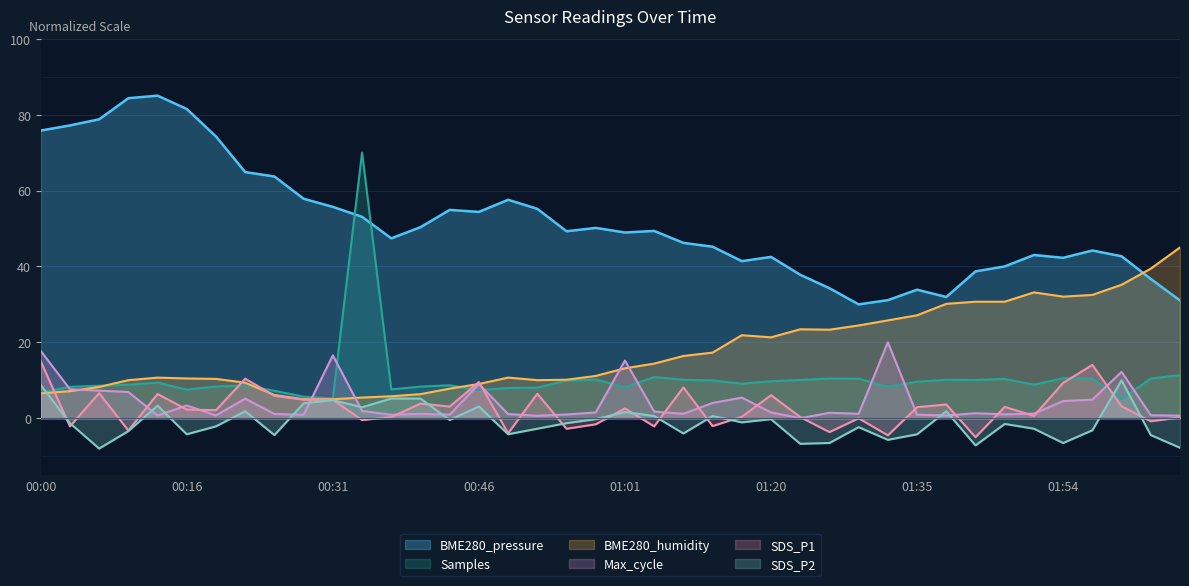

True or false: Max_cycle has more than 0 interior local peaks.

True